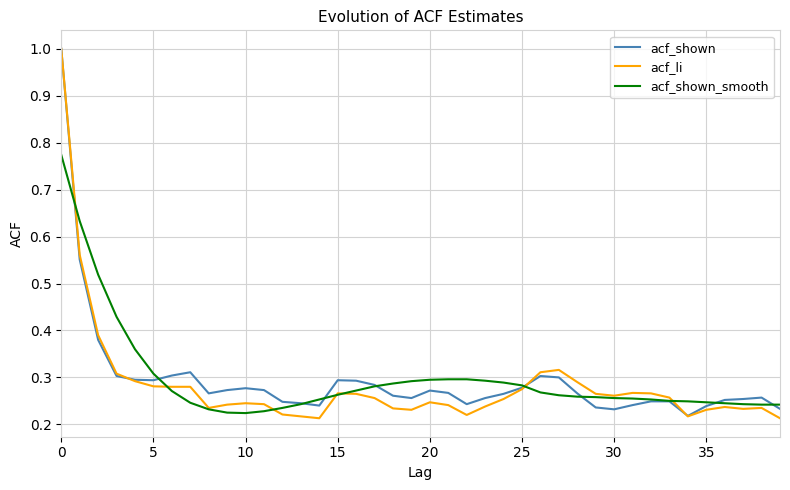

What is the greatest value displayed?

1.0